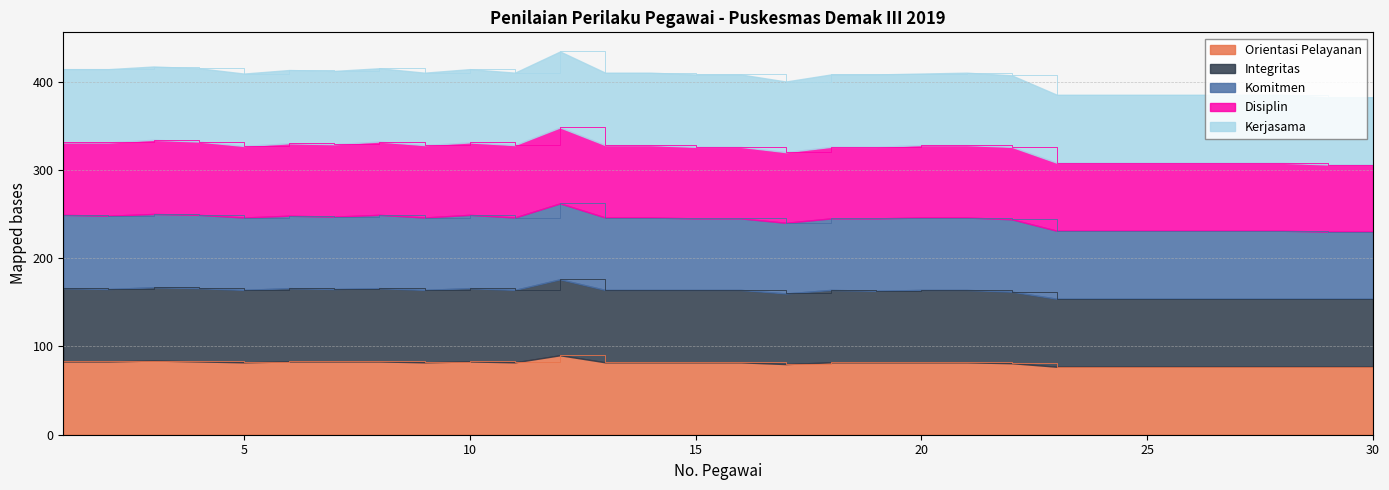

True or false: Disiplin and Kerjasama intersect in this chart.

False